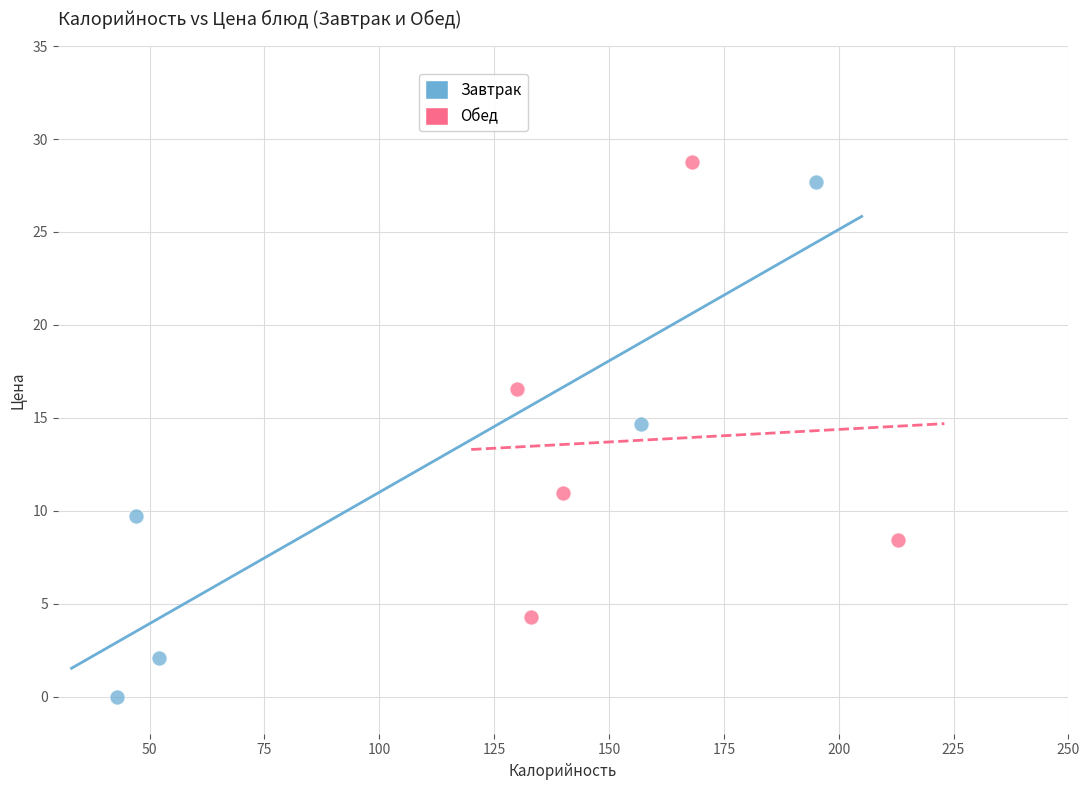

What are all the series names shown in the legend?

Завтрак, Обед